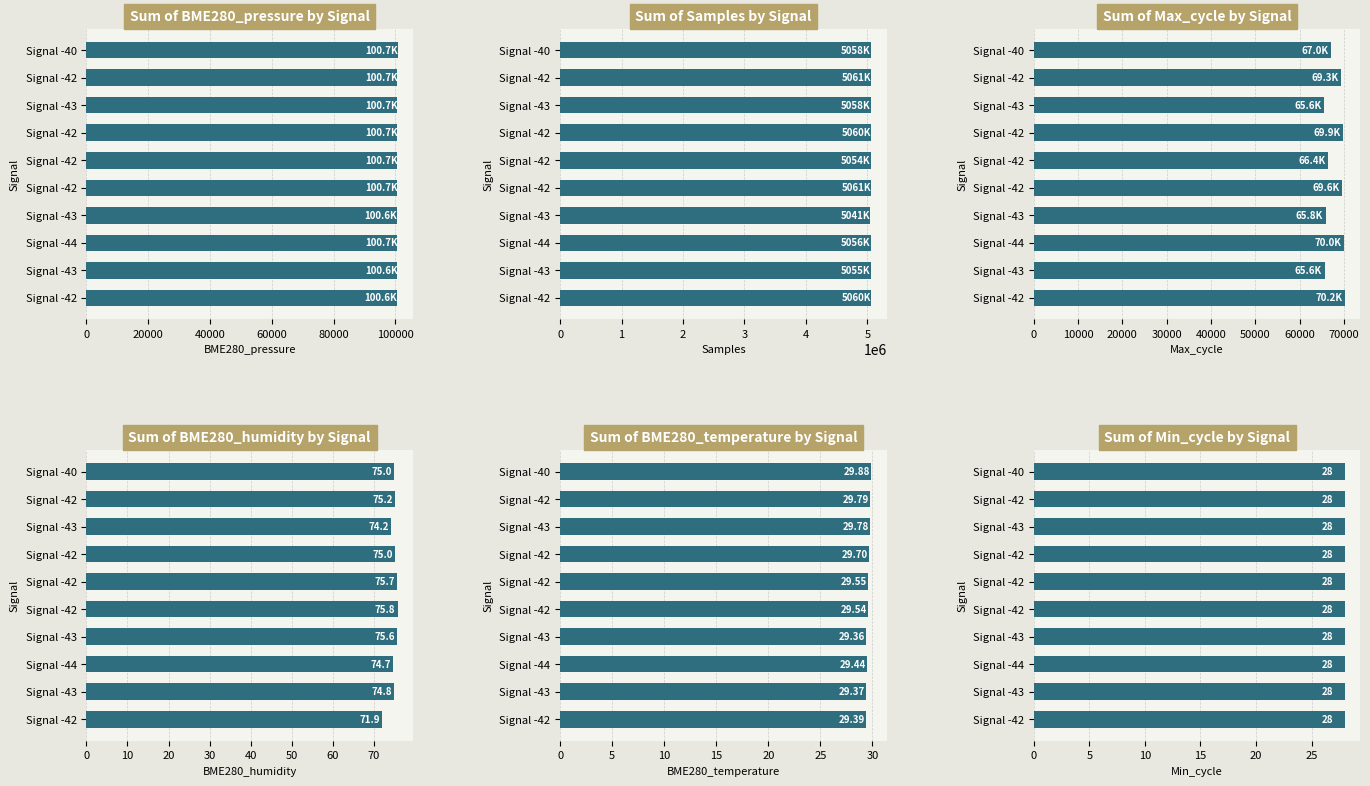

Is it true that BME280_temperature equals 15.1 at Signal -42?

False